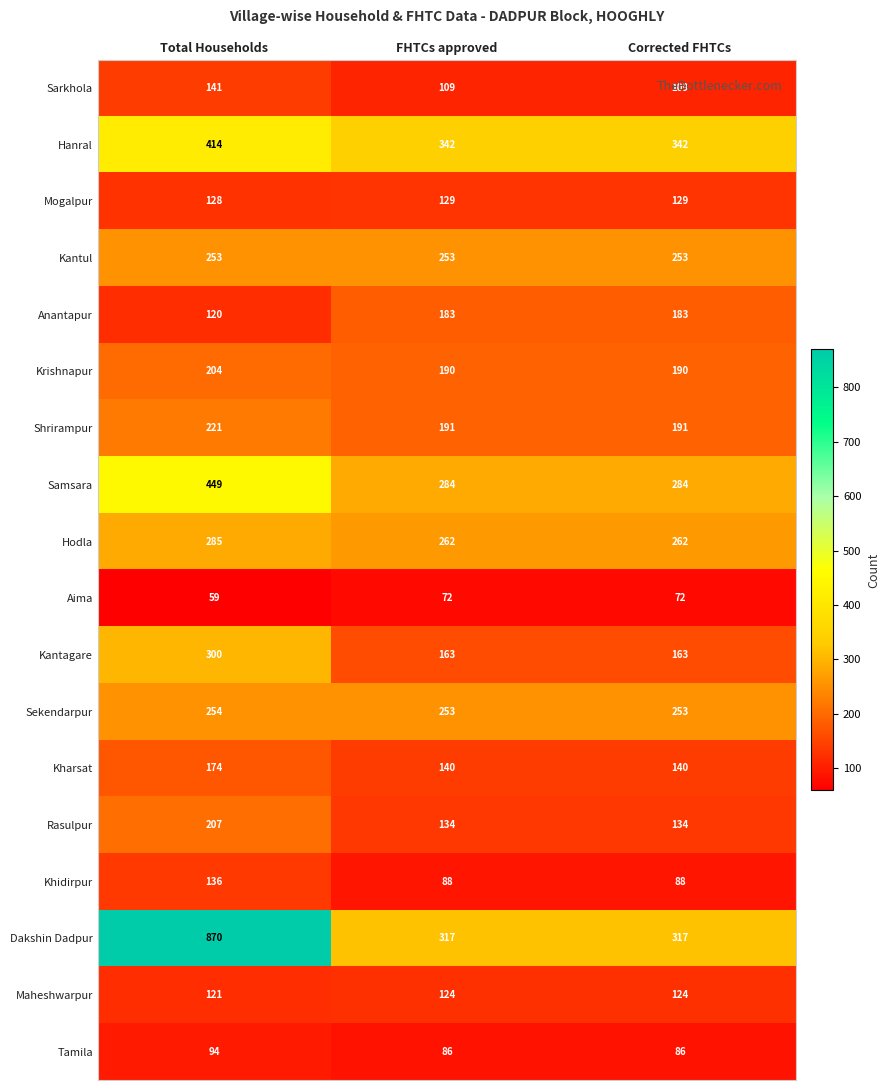

What is the sum of the Sarkhola values at FHTCs approved and Total Households?

250